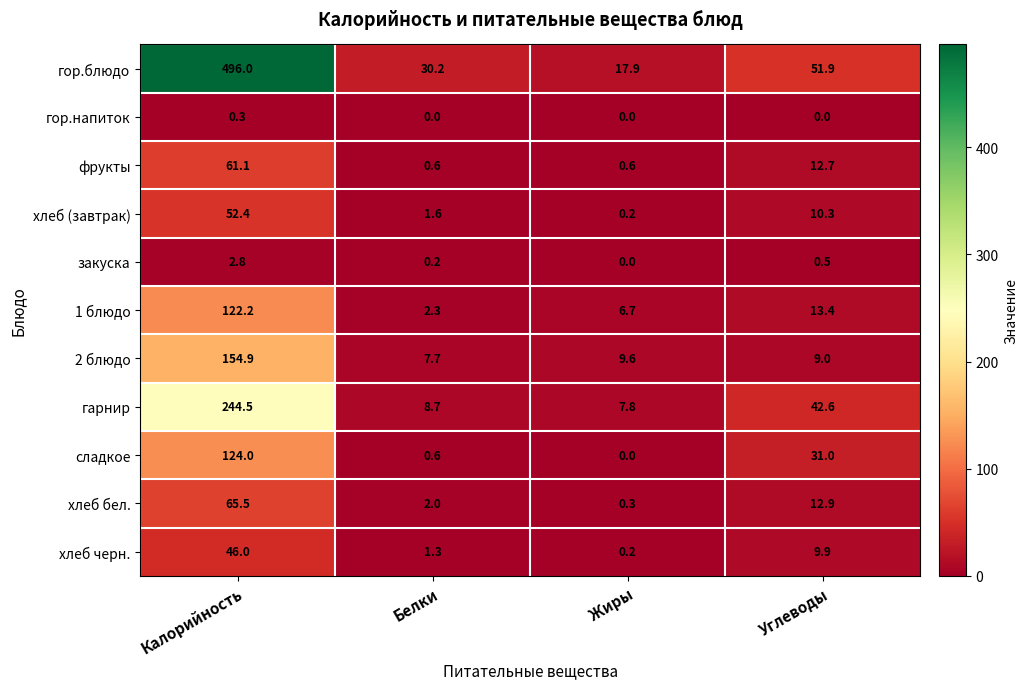

What is the difference between the second highest and minimum values in the закуска series?

0.5